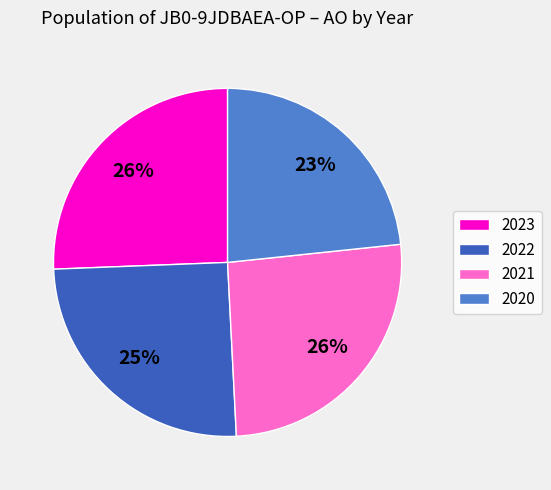

How many segments does this pie chart have?

4